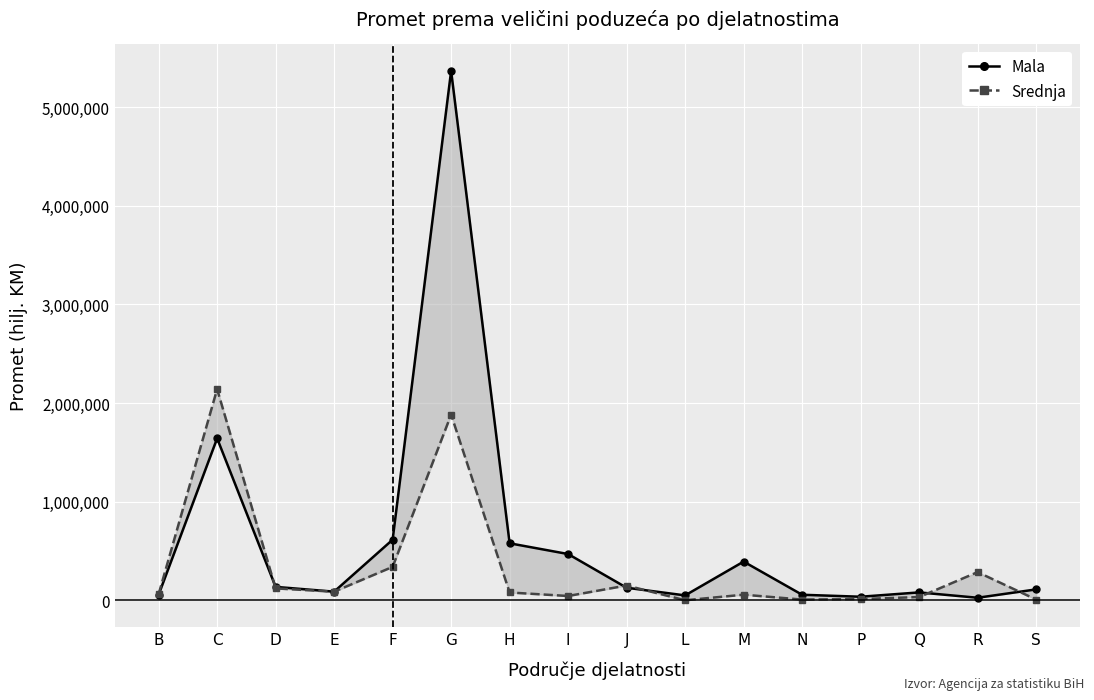

Reading left to right, what are all the values shown in this chart?

Mala: 57868	1642810	137386	88881	615459	5367323	579109	470202	128549	50940	393697	57478	37483	81392	27163	111862
Srednja: 62865	2142075	121996	88642	340219	1883110	80502	45024	151326	1529	58220	8643	13997	34255	286935	9009